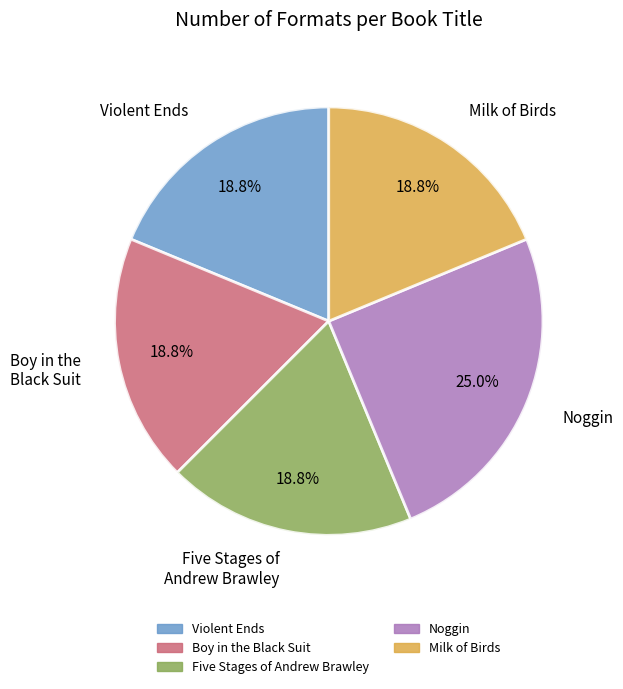

What percentage is the Noggin slice, to the nearest percent?

25%